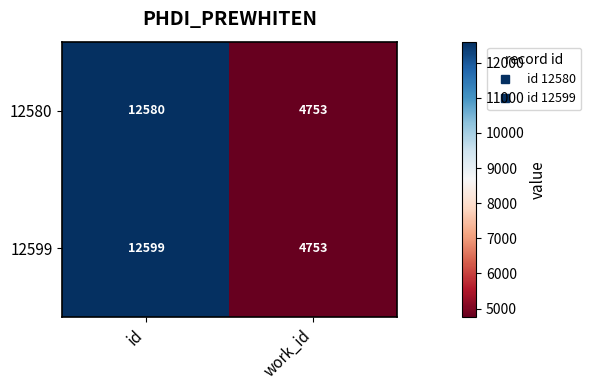

Reading left to right, transcribe all the data shown in this chart.

12580: id=12580	work_id=4753
12599: id=12599	work_id=4753